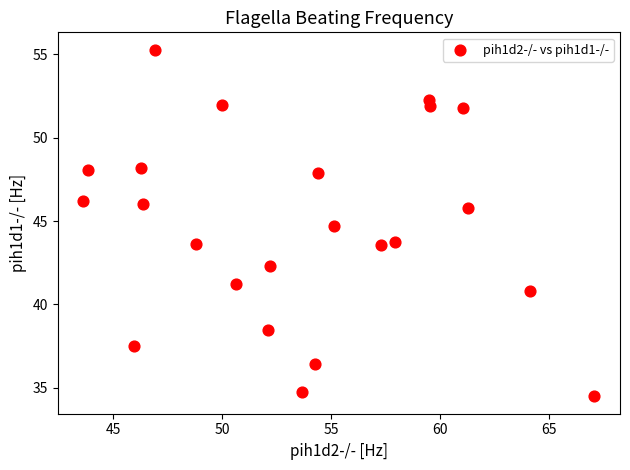

What is the range of X values (max minus min)?

23.4